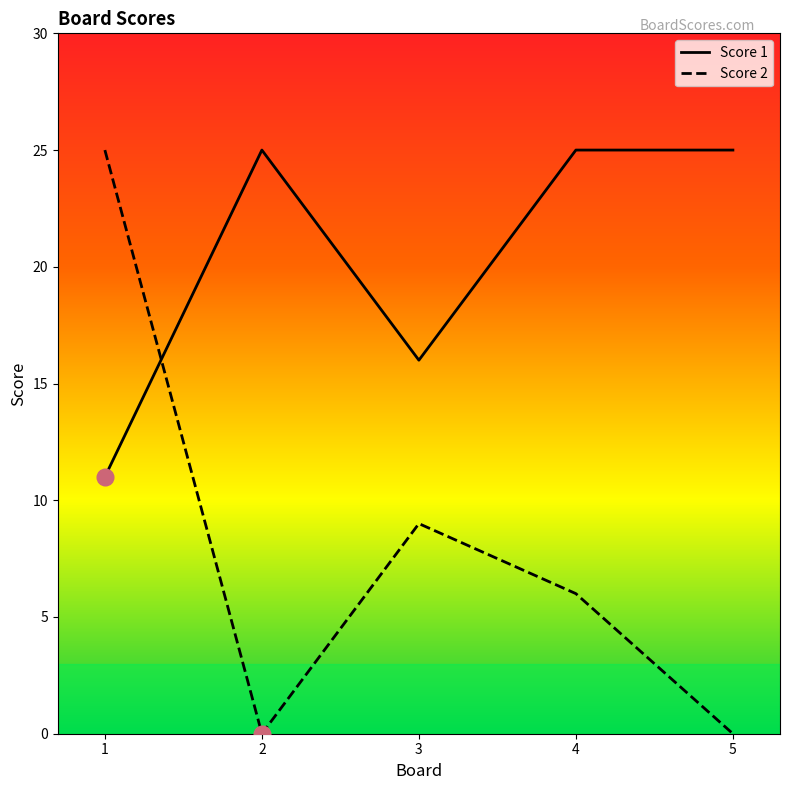

At which category does Score 1 reach its first local valley?

3